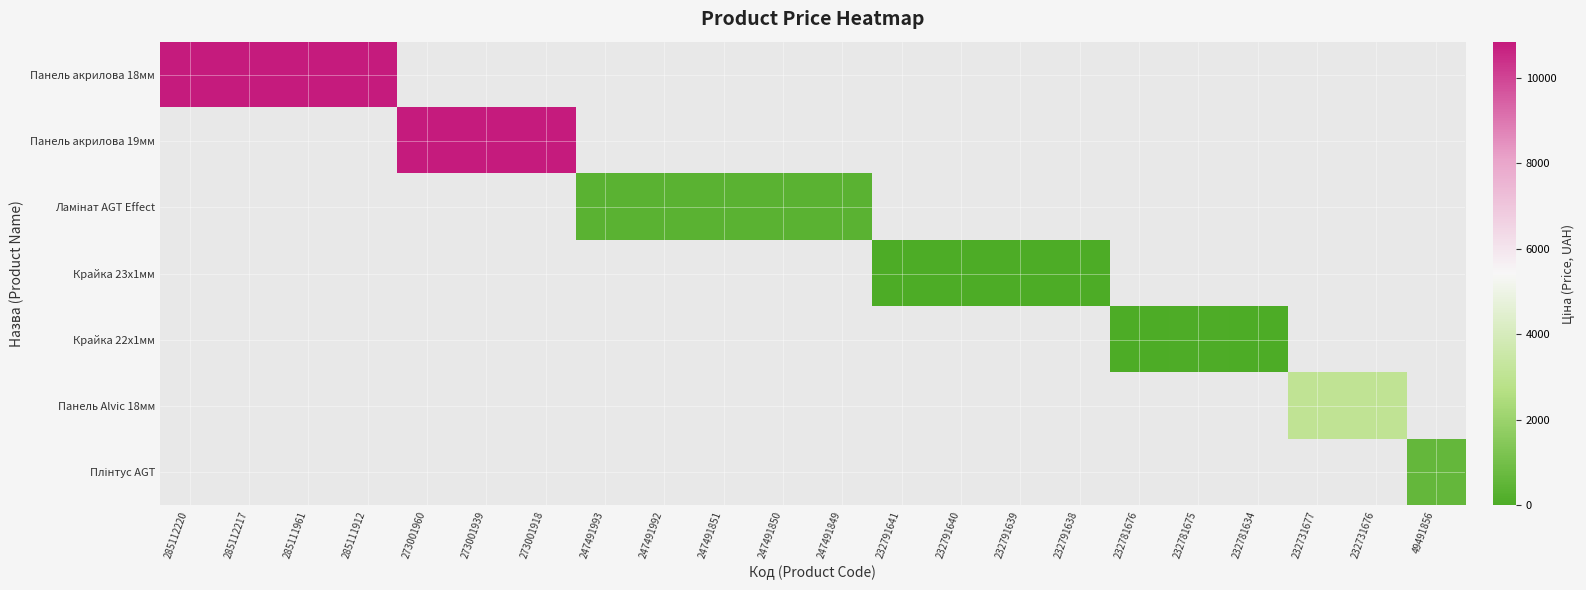

At how many categories does at least one series exceed 2211?

9